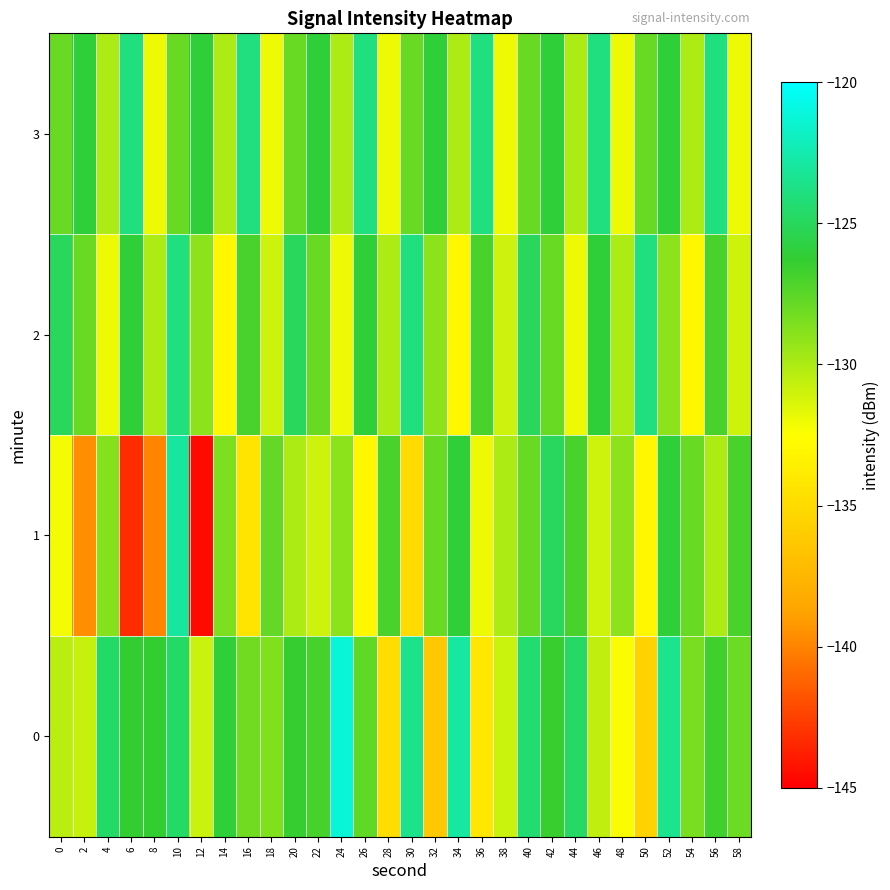

Which series changed the most between 30 and 52?

1